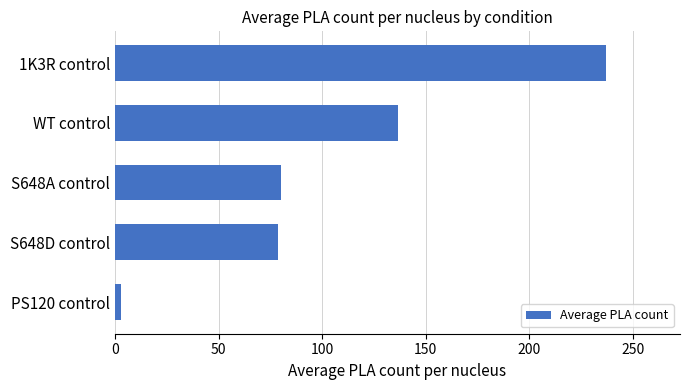

What is the difference between the maximum and minimum values?

234.4